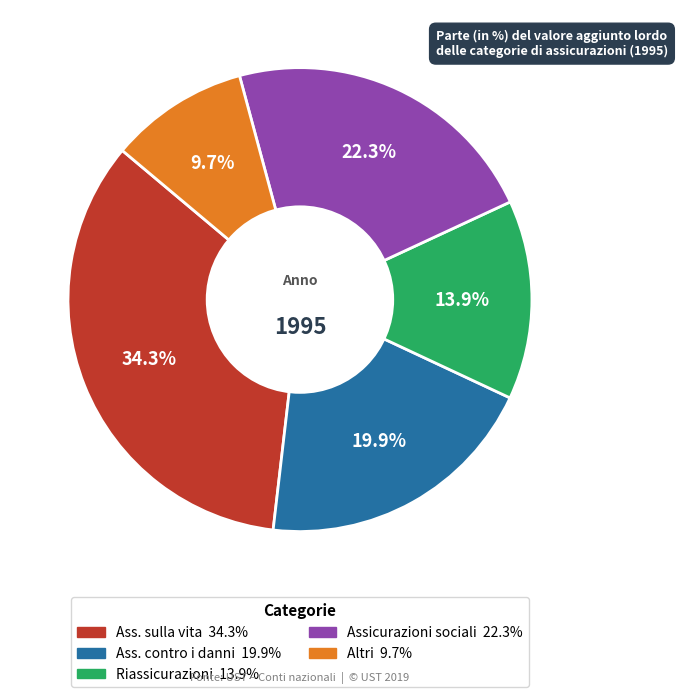

Which slice is the largest?

Ass. sulla vita